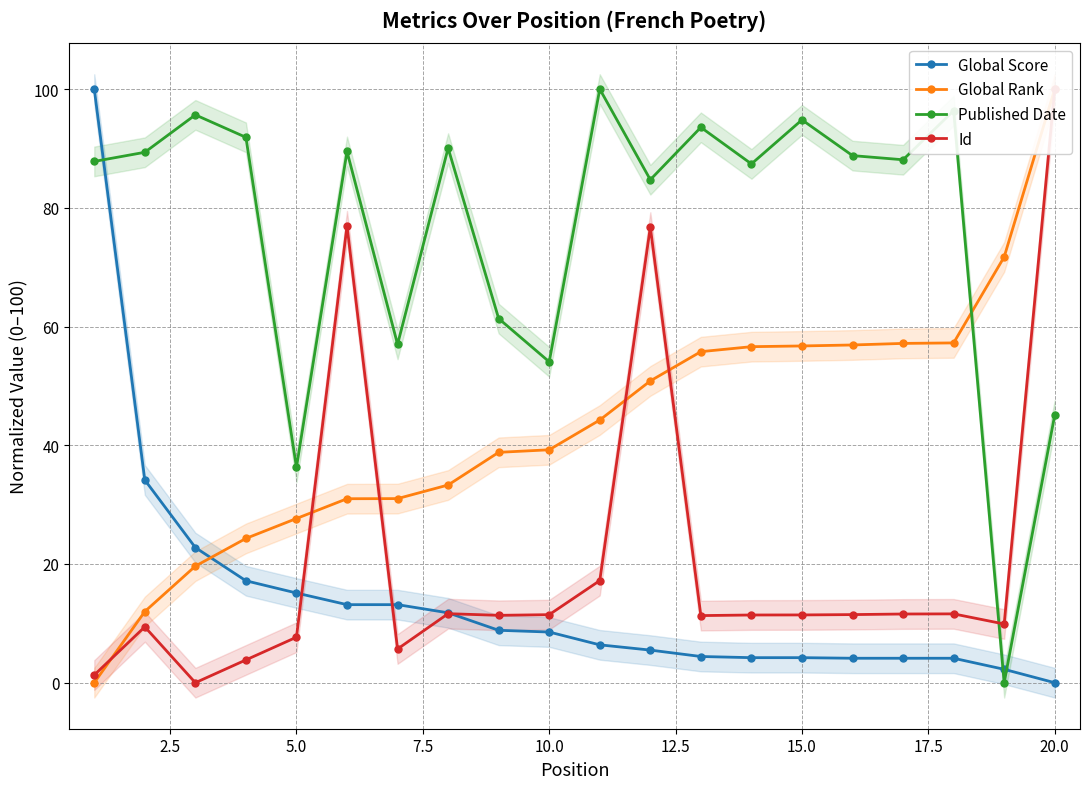

True or false: Published Date has more than 0 interior local peaks.

True